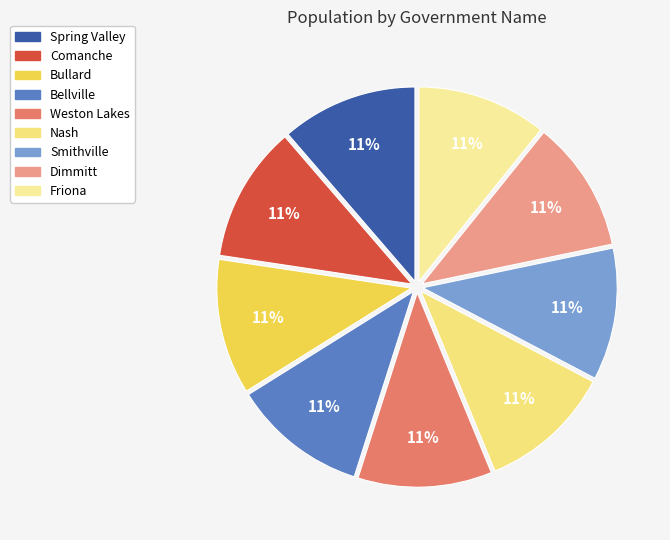

Count the number of slices in the pie.

9